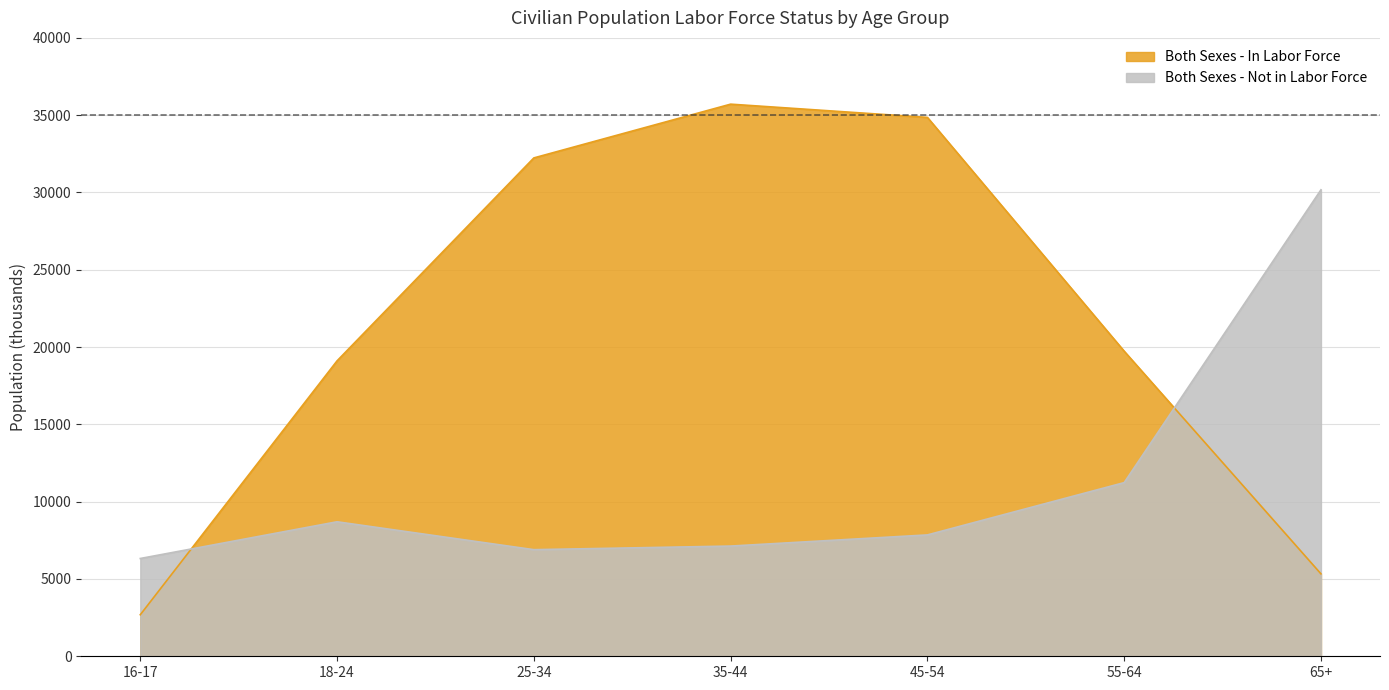

The value of Both Sexes - In Labor Force at 18-24 is 19110. True or false?

True